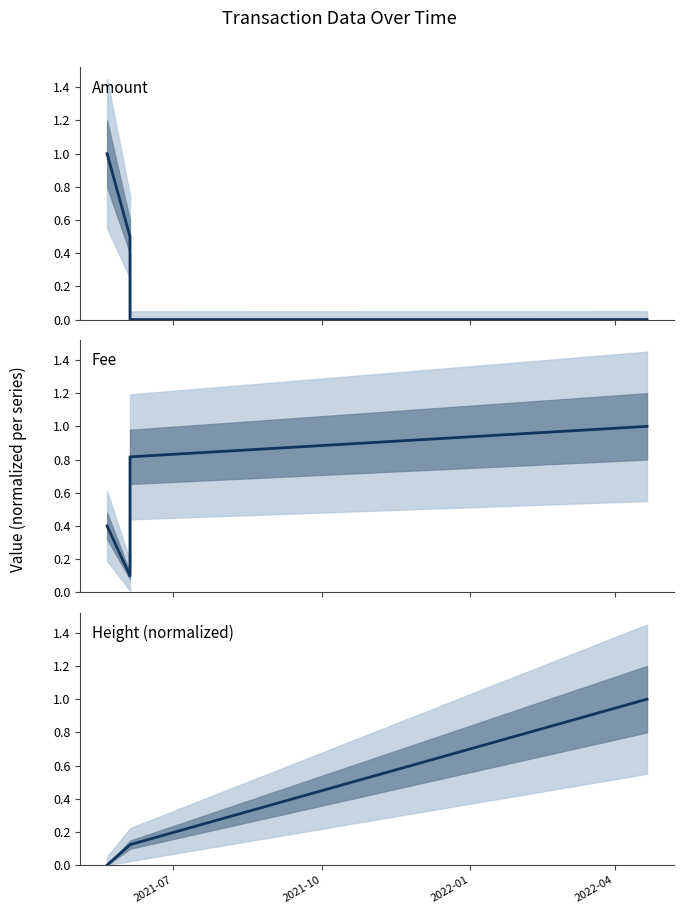

How many lines are shown in the chart?

3